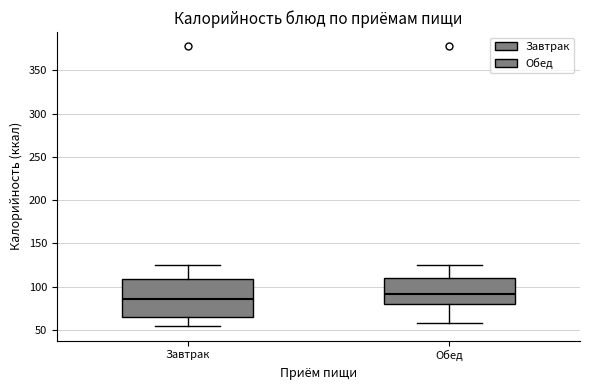

Reading left to right, read every box against the y-axis: the position of its median line, the range the box covers, and the ends of its whiskers. The values are not printed on the chart, so give them approximately, as read against the axis.

Завтрак: median 85, box 65 to 110, whiskers 55 to 125
Обед: median 90, box 80 to 110, whiskers 60 to 125